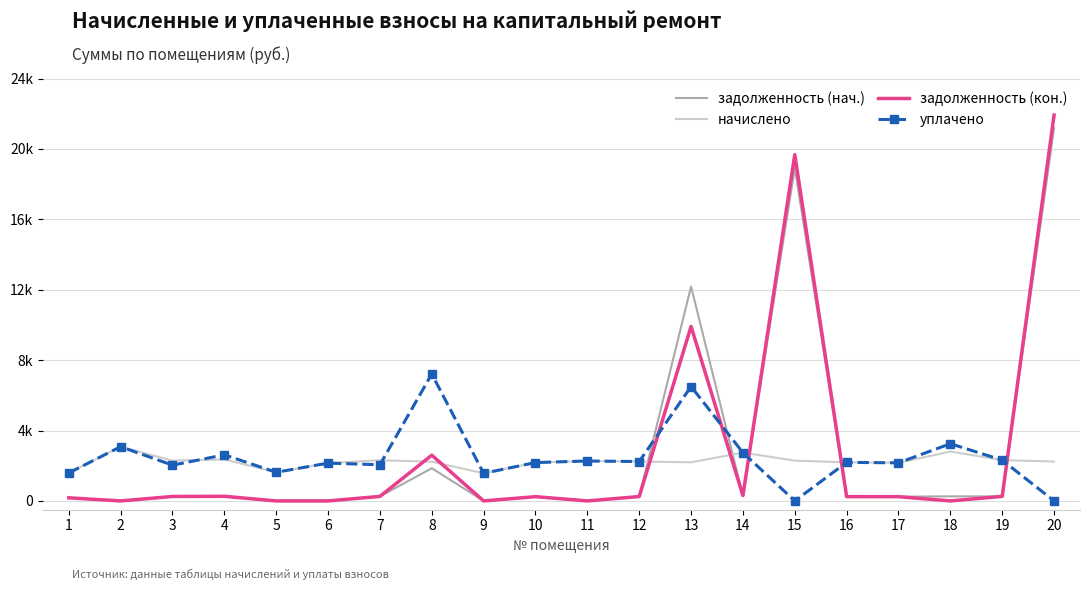

What is the sum of all задолженность (нач.) values?

56872.8